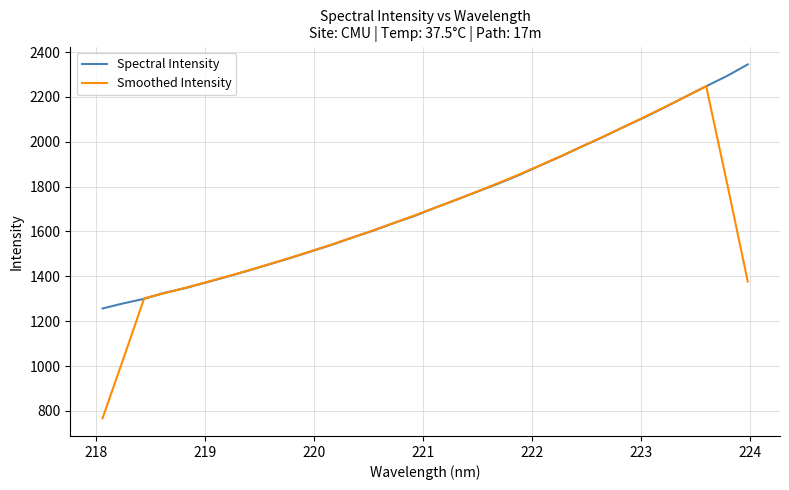

What is the lowest value of the Spectral Intensity series?

1256.9